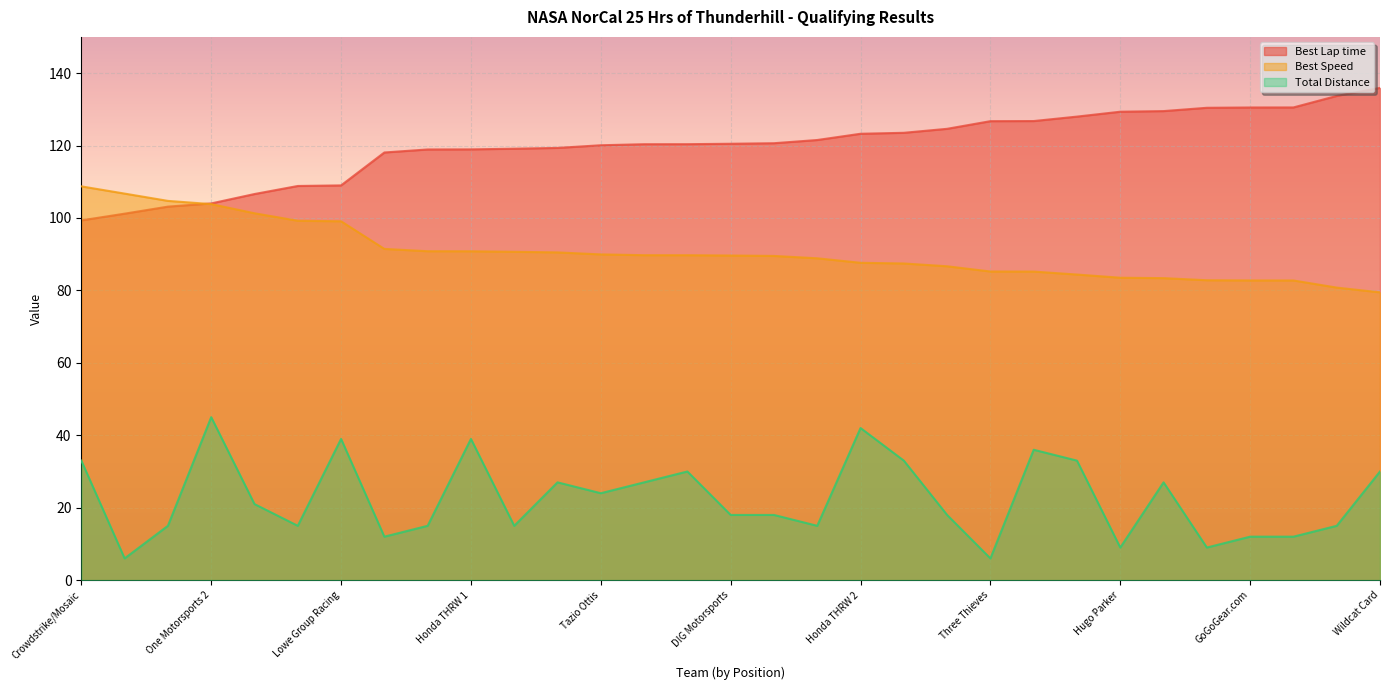

The Best Speed series shows 85.2 at Black Swan Search. True or false?

True